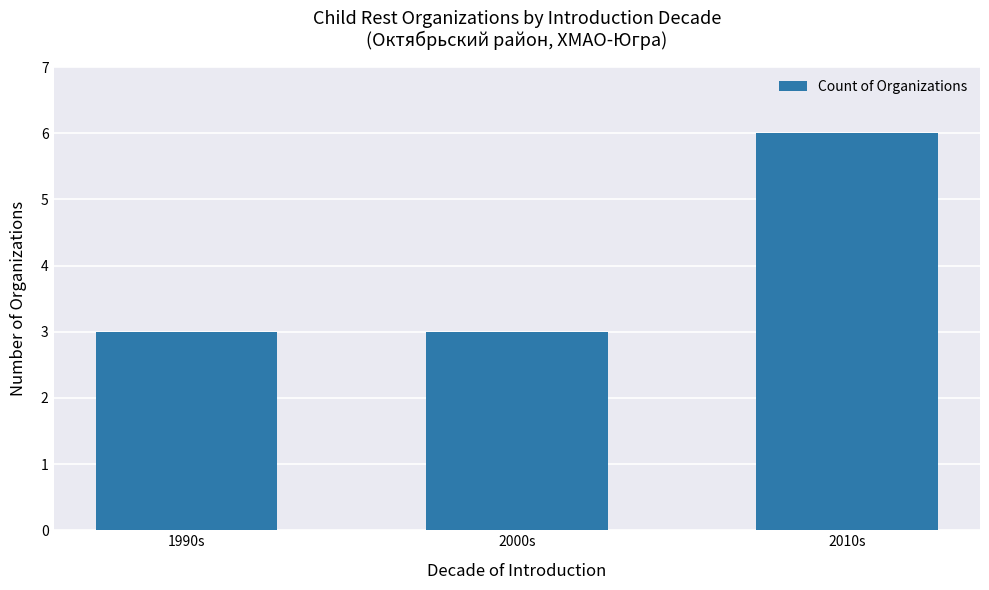

What is the sum of all values?

12